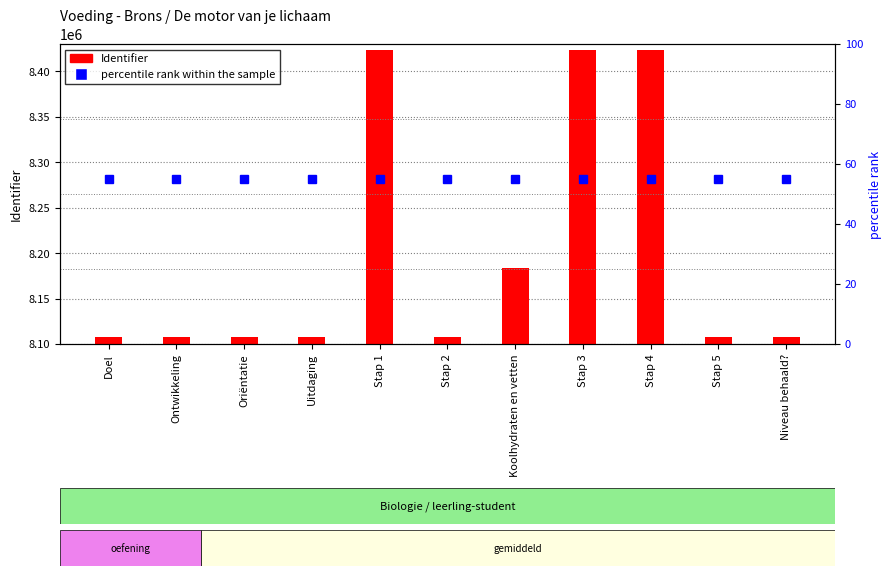

What is the total value across all series at Stap 3?

8423007